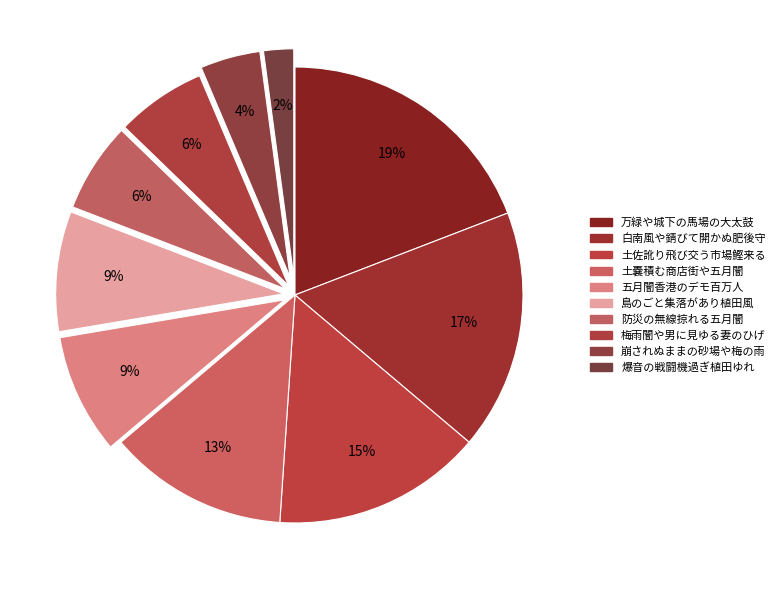

Does 島のごと集落があり植田風 represent more than half of the total?

No